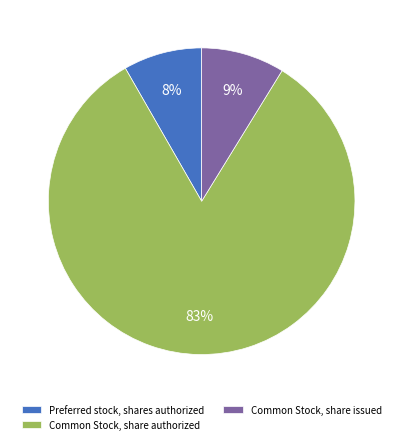

To the nearest percent, what is the difference between the largest and smallest slice percentages?

75%